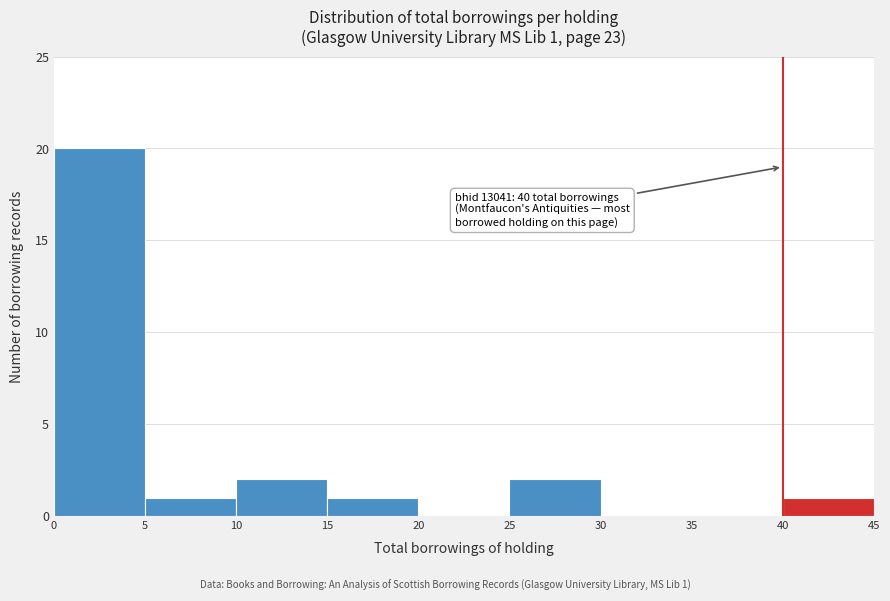

Over which range of the x-axis is the bar tallest?

0 to 5